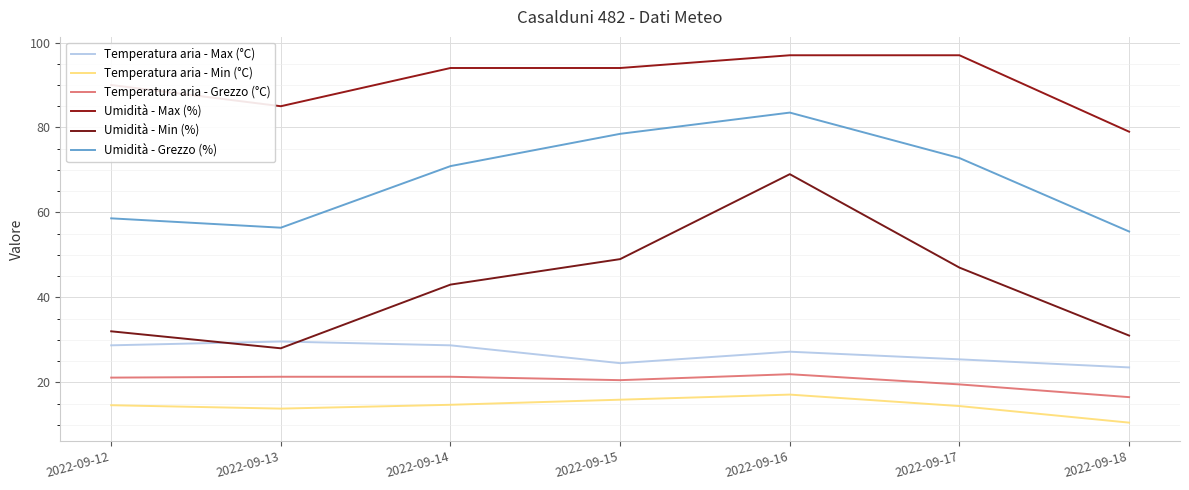

What is the value of the Umidità - Min (%) point at the 5th from the left?

69.0